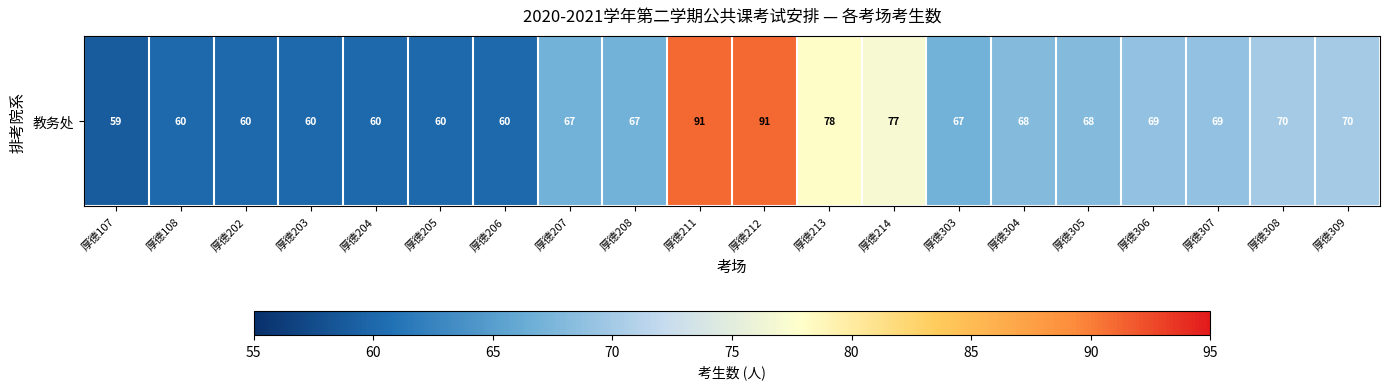

What is the maximum value shown in the chart?

91